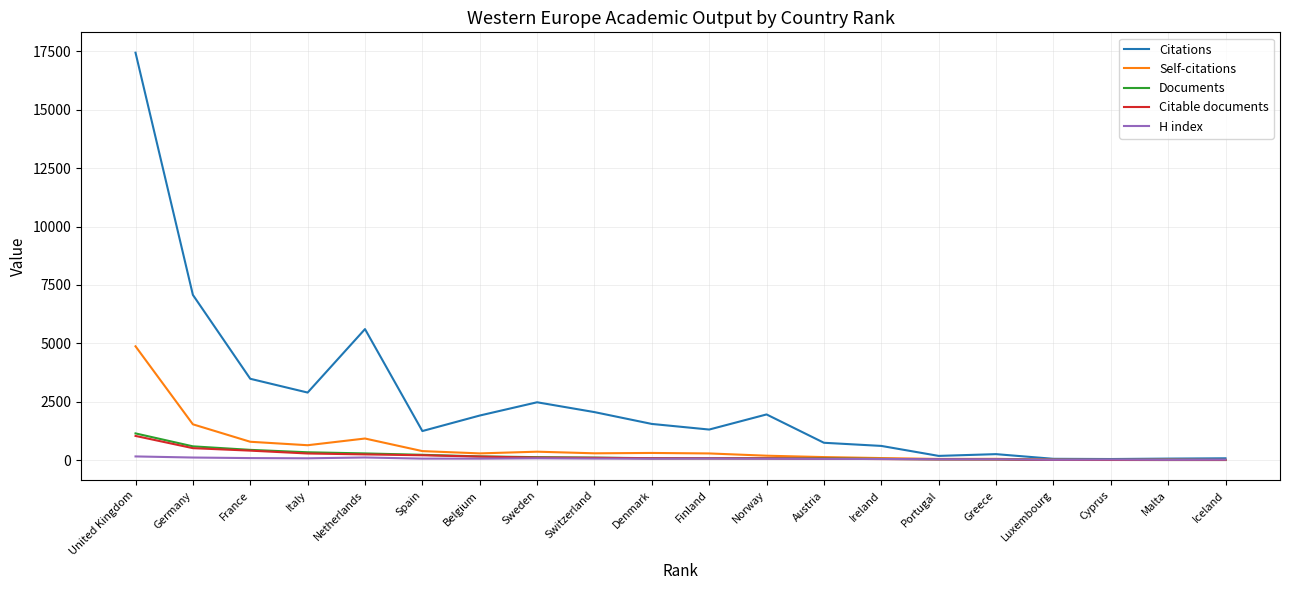

What is the maximum value shown in the chart?

17445